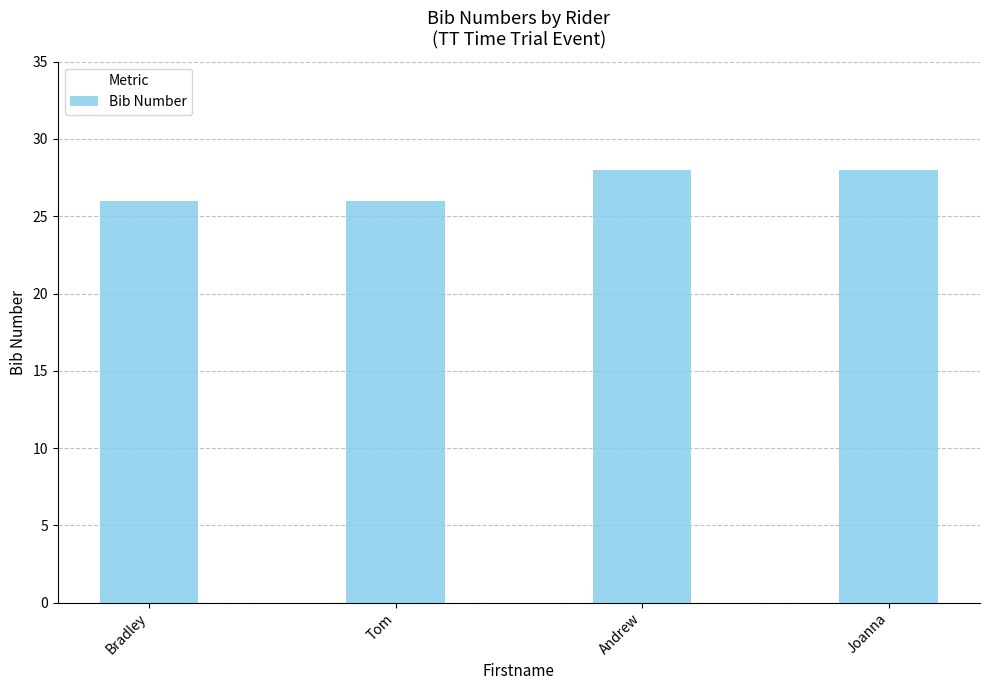

What is the sum of all values?

108